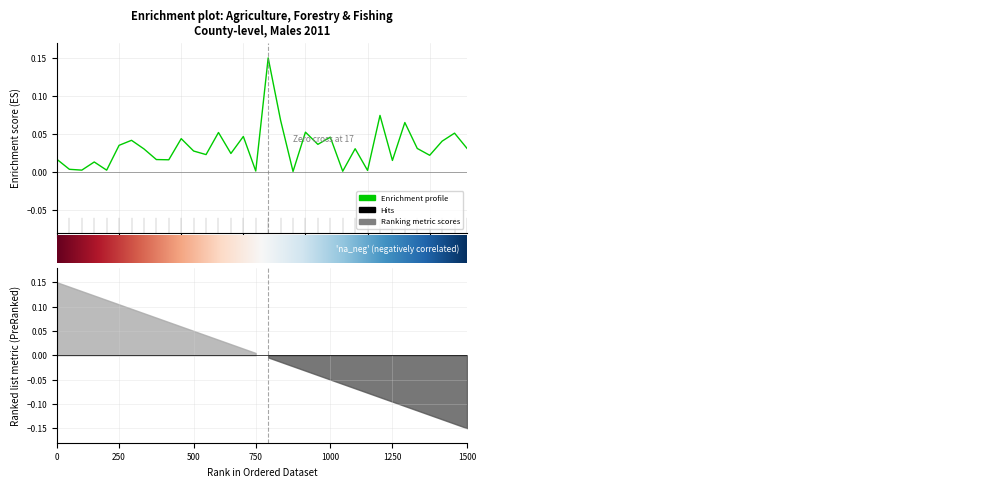

What is the sum of all values?

1.1